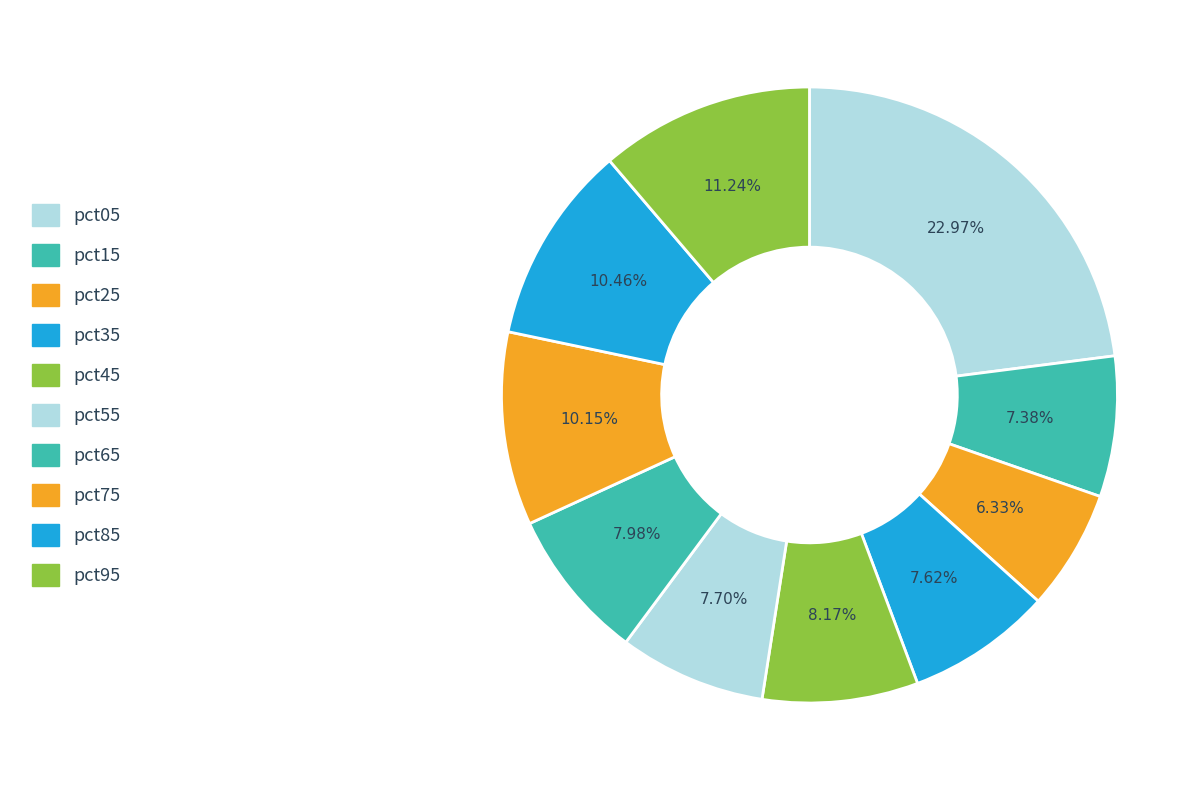

Is pct65 the majority of the pie?

No